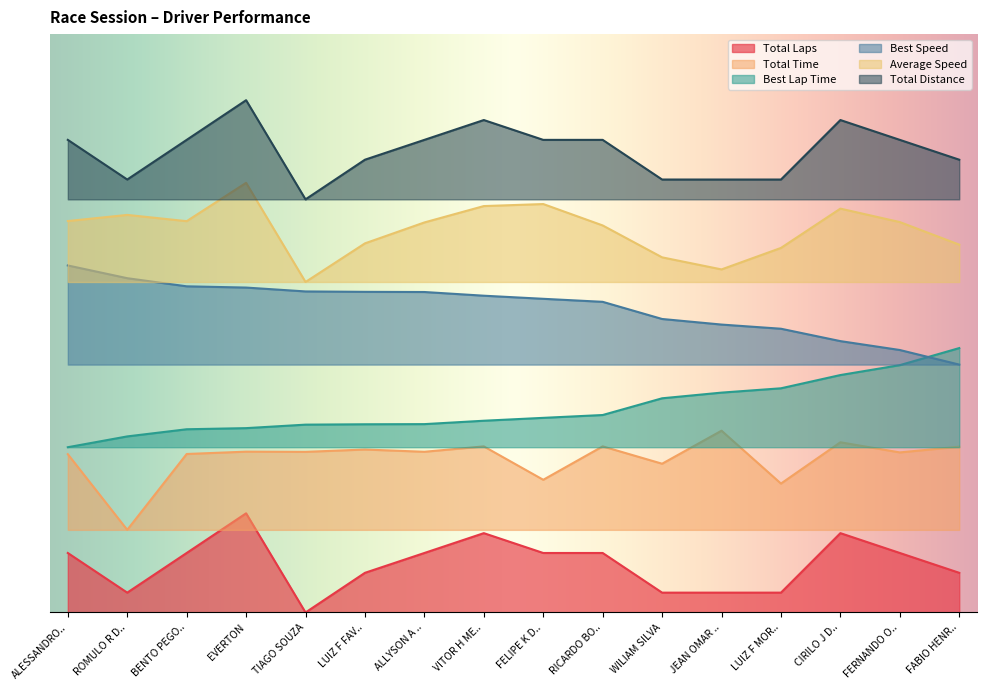

Does the chart have visible grid lines?

No